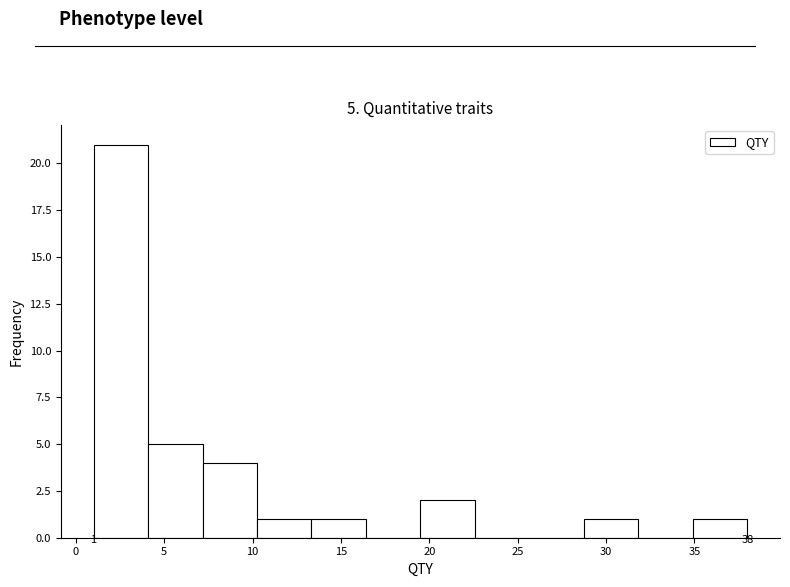

Which range on the x-axis has the tallest bar?

1.0 to 4.0